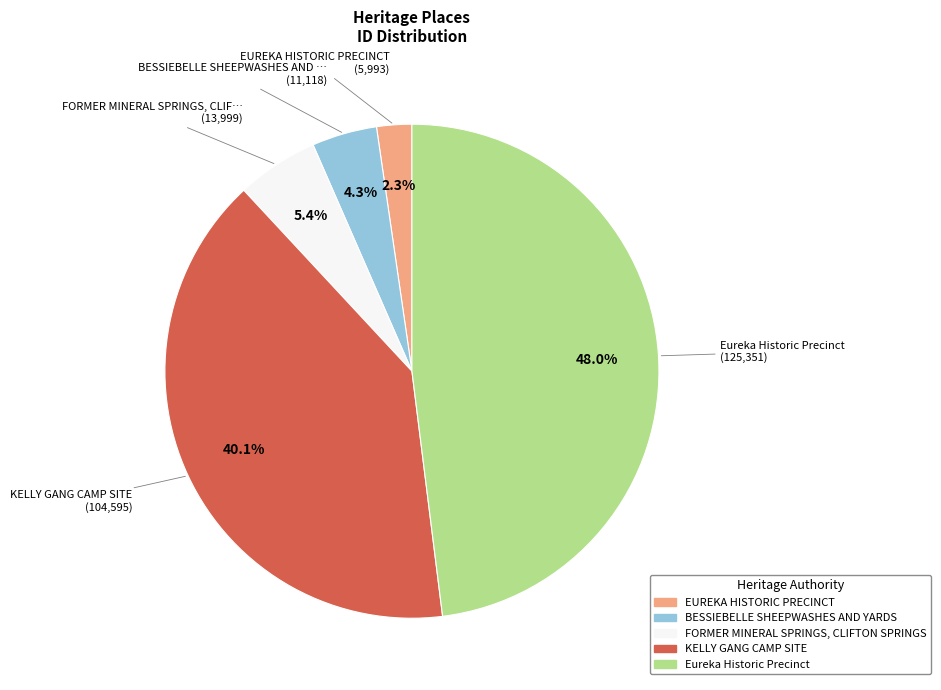

To the nearest percent, what is the difference between the Eureka Historic Precinct and KELLY GANG CAMP SITE slice percentages?

8%